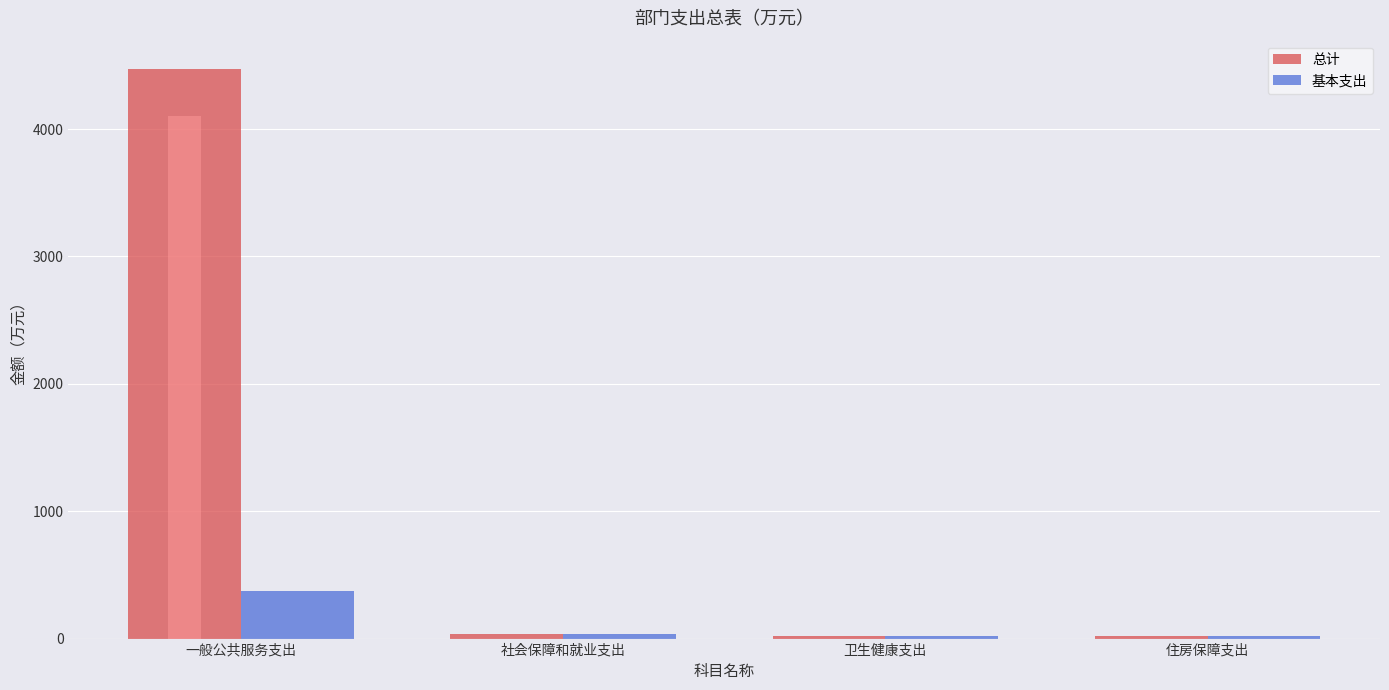

What is the maximum value for 基本支出?

370.5